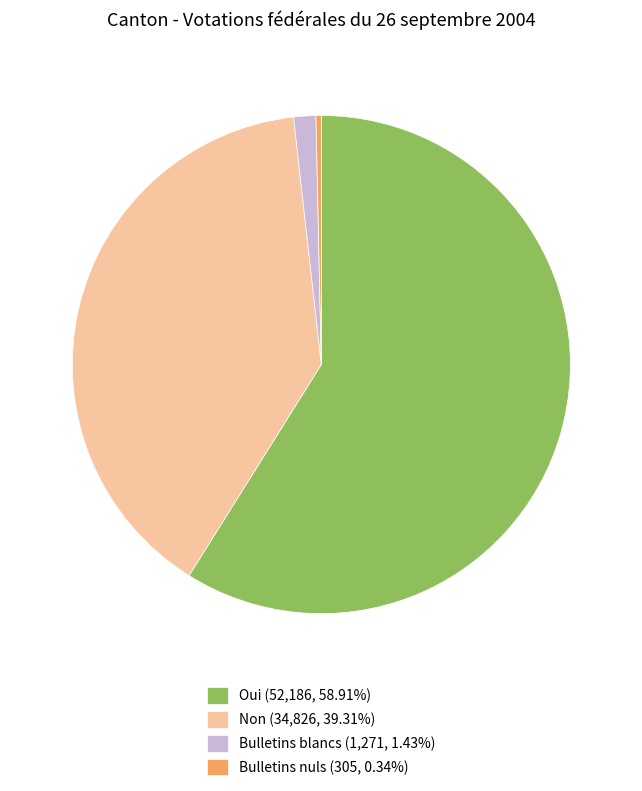

Count the number of slices in the pie.

4